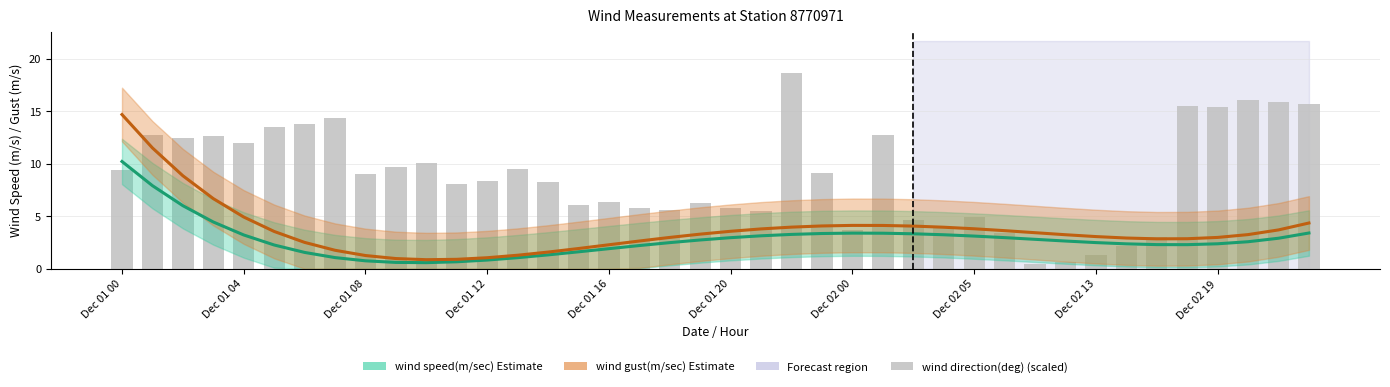

What is the difference between the maximum and minimum values in the wind gust(m/sec) estimate series?

13.8